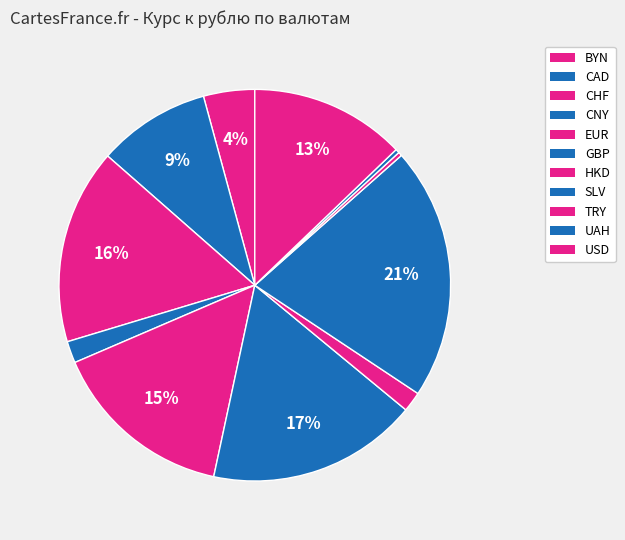

Is there a majority slice in this chart?

No